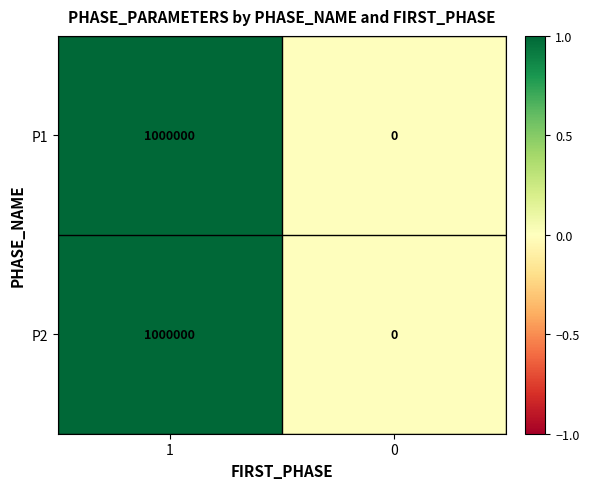

List the labels in order of P1 value, largest first.

1, 0